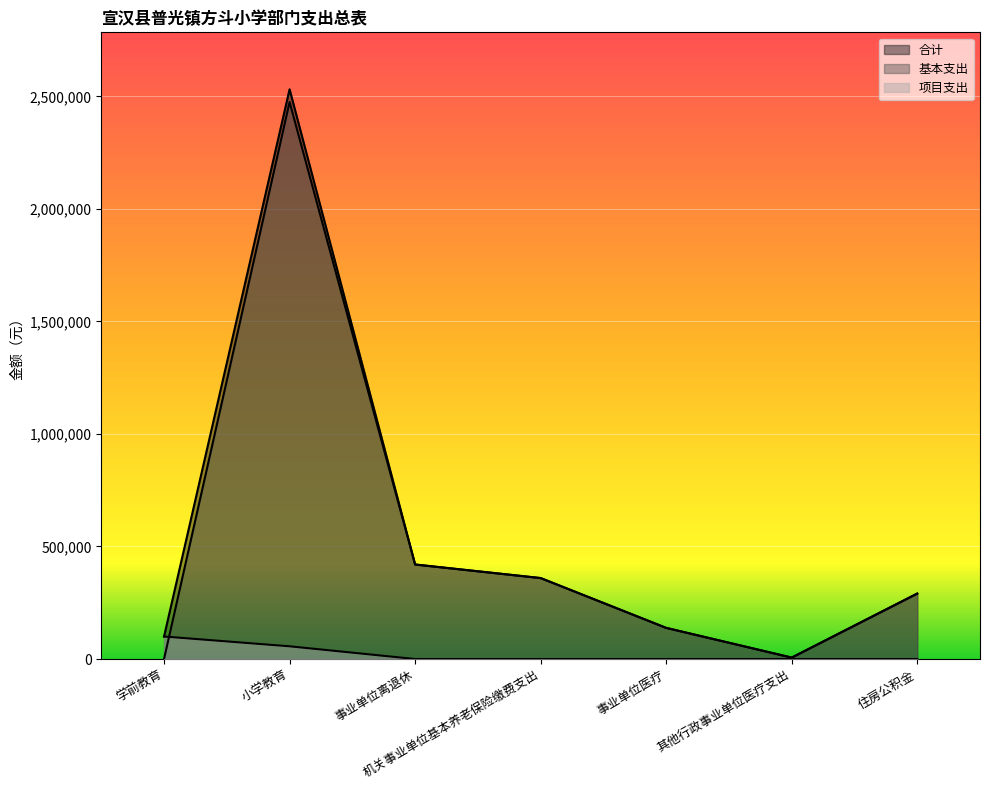

Between 小学教育 and 其他行政事业单位医疗支出, which series saw the biggest shift?

合计